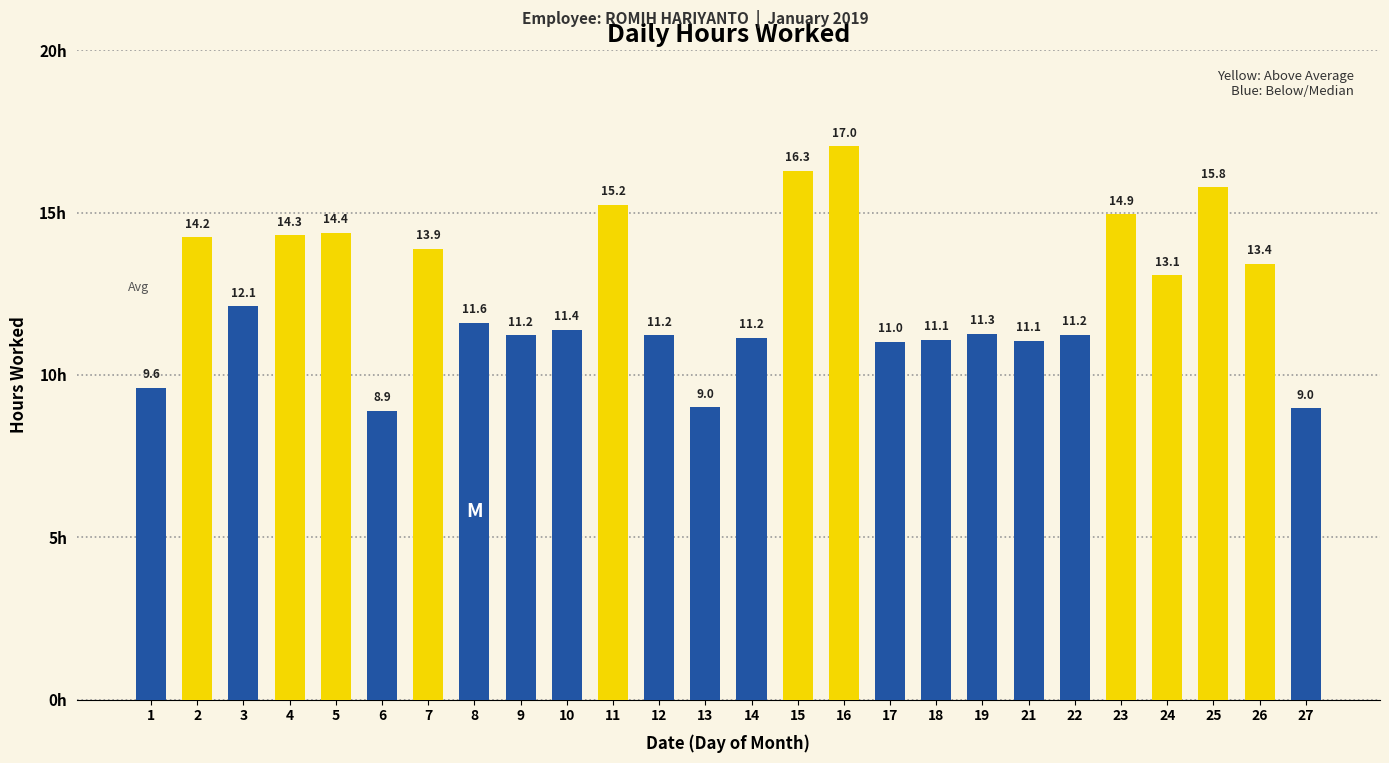

What is the change in value from 13 to 17?

+2.0